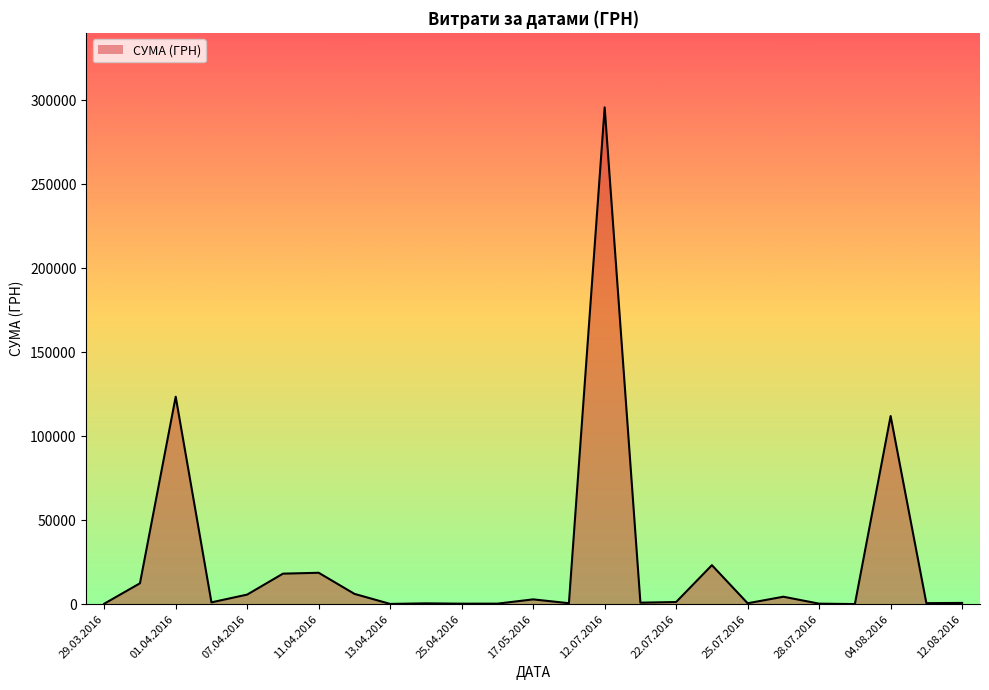

What is the difference between the maximum and second lowest values?

295464.7